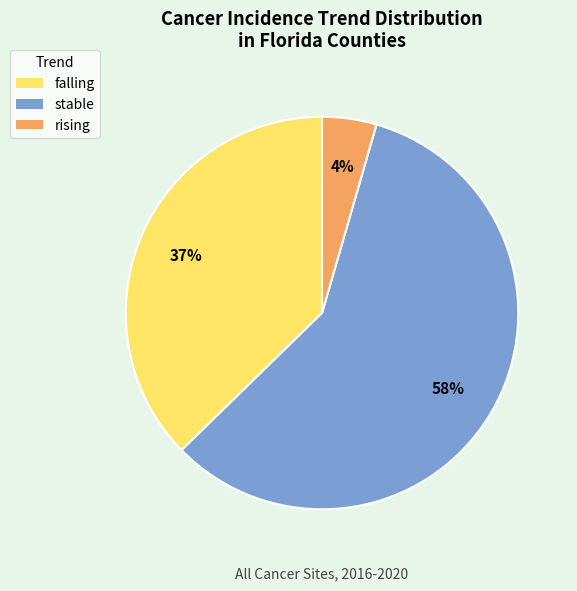

Between stable and rising, which is larger?

stable